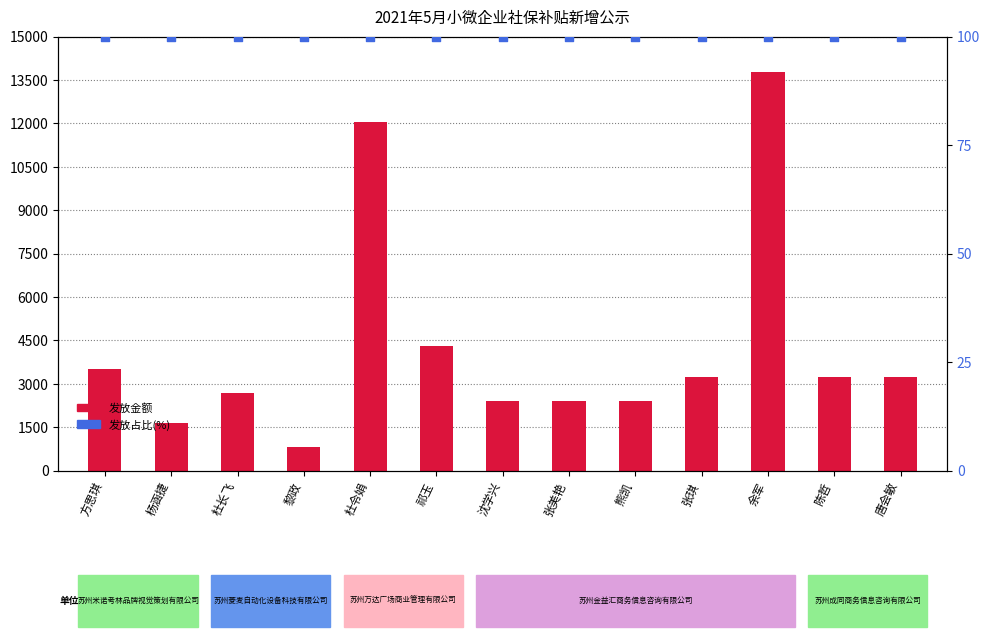

What is the total value across all series at 方思琪?

3618.2